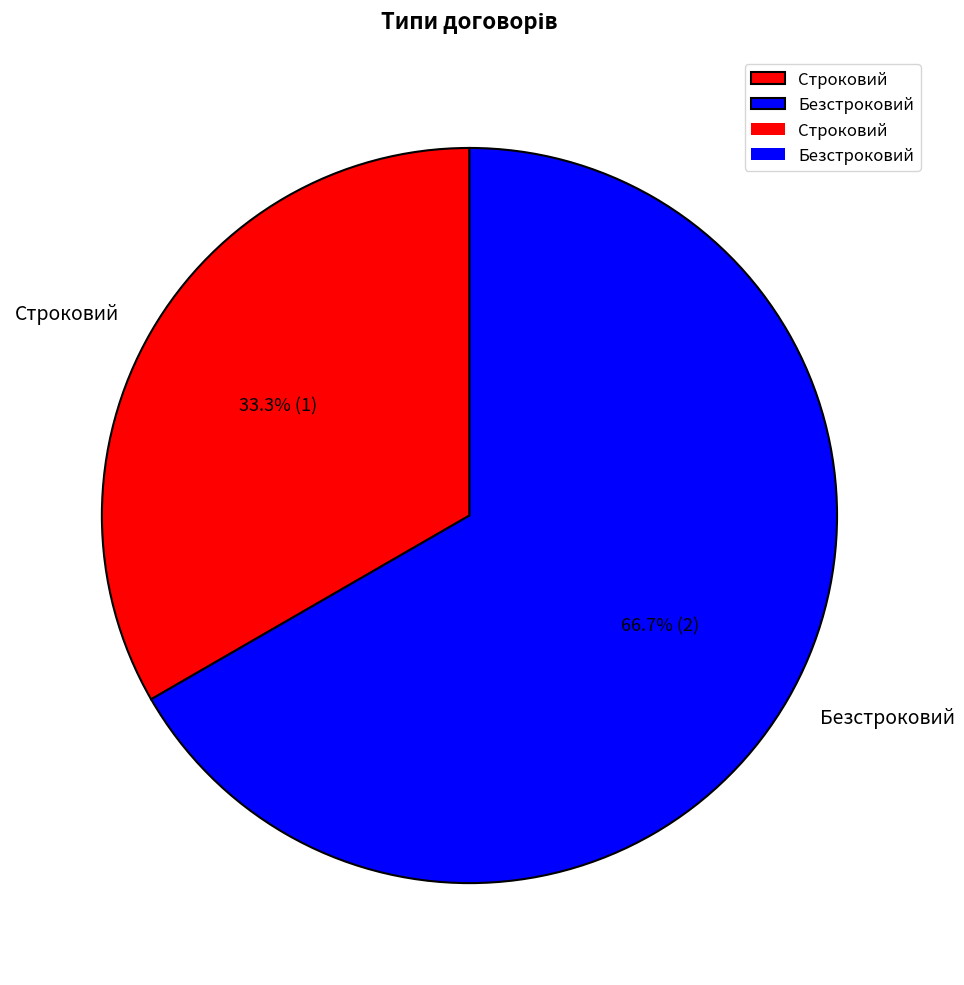

Which slice represents more than half of the pie?

Безстроковий